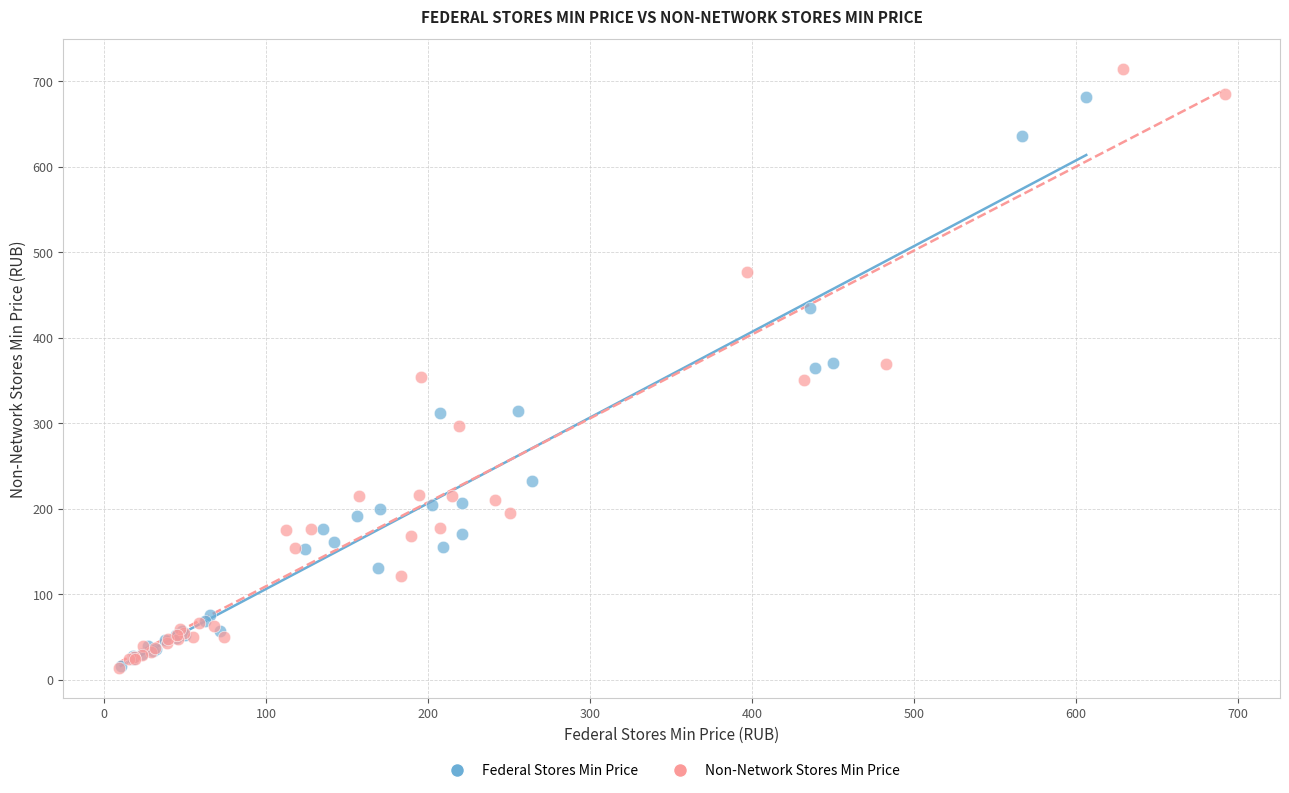

Which series contains the highest Y value?

Non-Network Stores Min Price